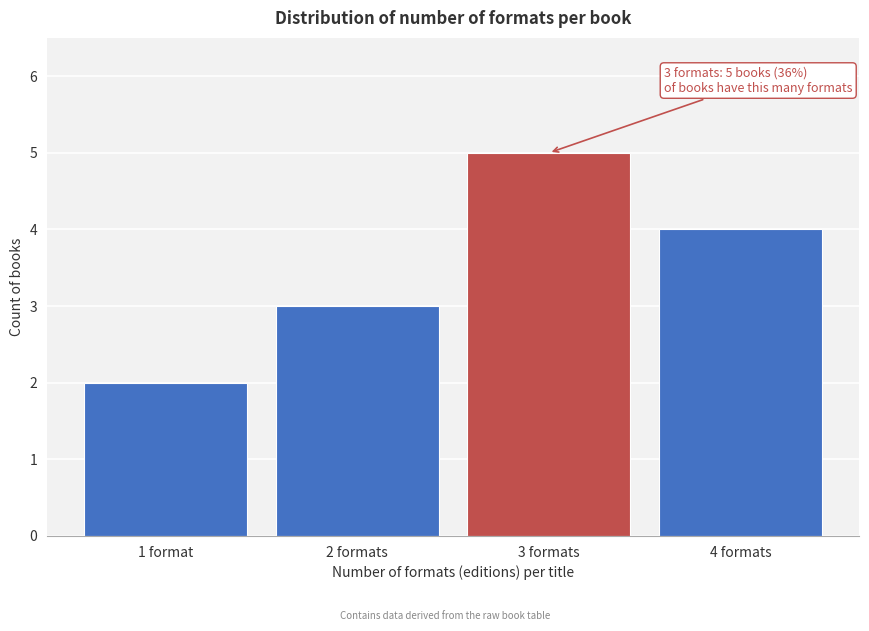

Reading left to right, transcribe all the data shown in this chart.

2	3	5	4